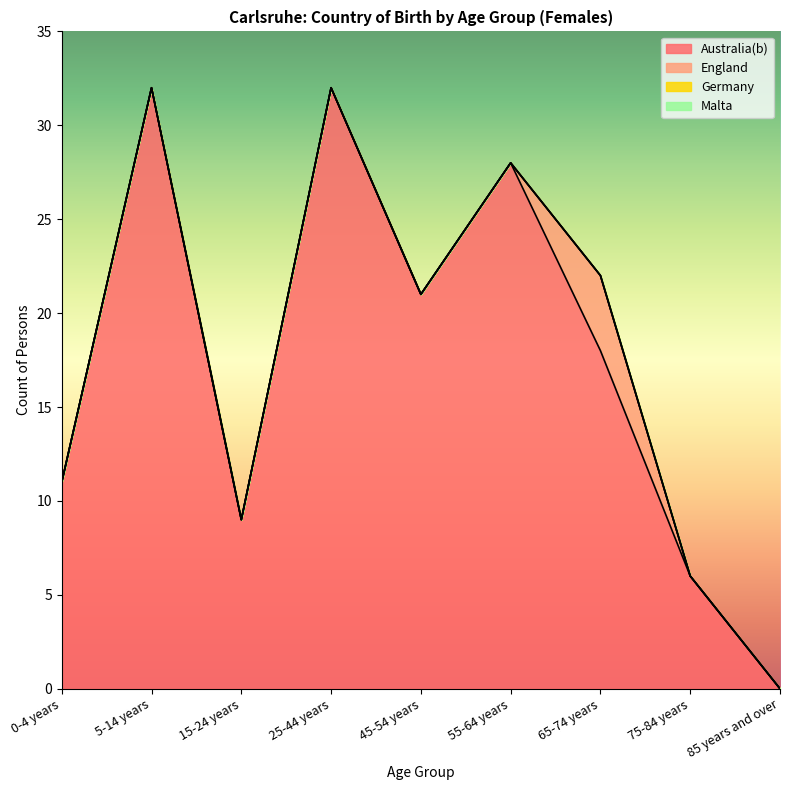

What is the maximum value shown in the chart?

32